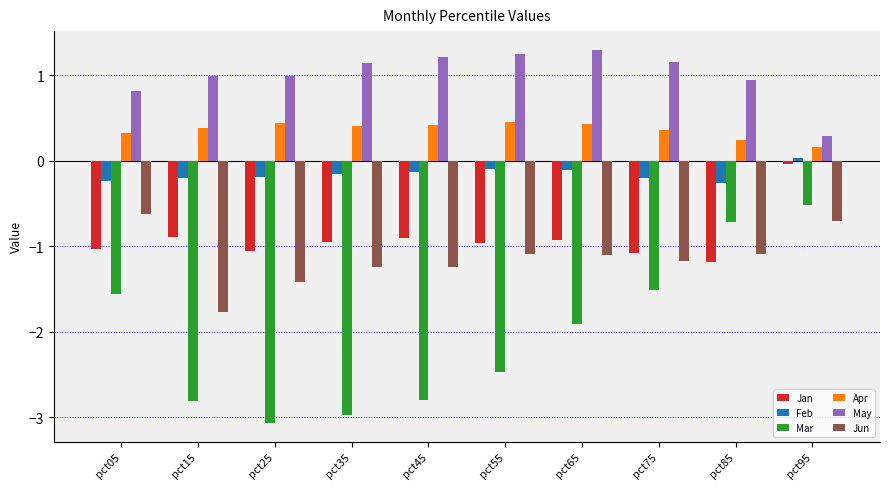

Which series has the widest spread of values?

Mar